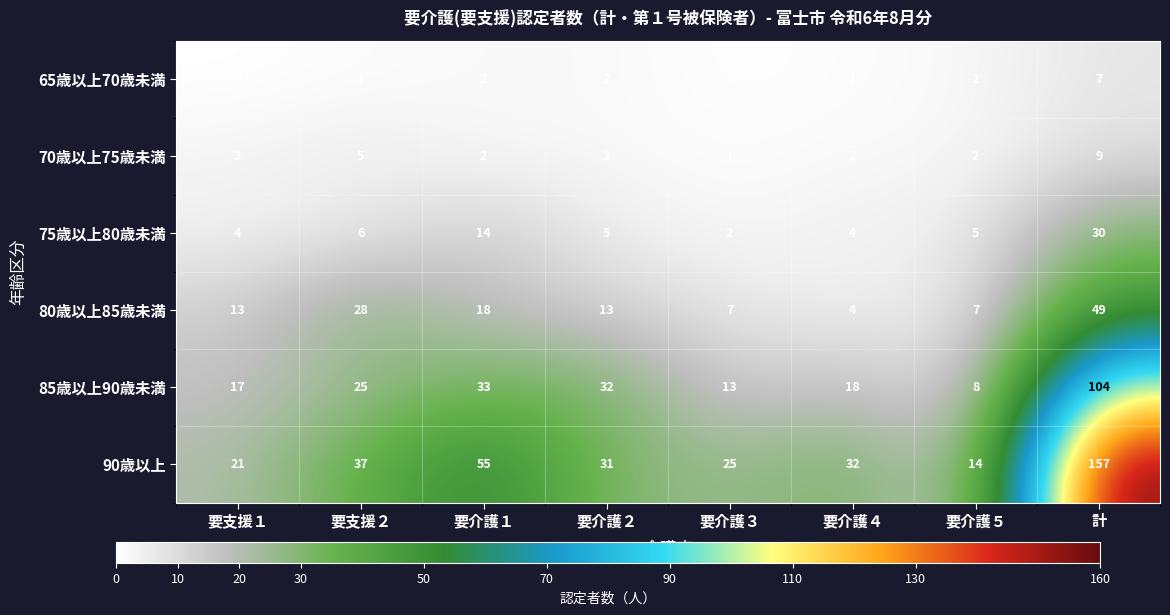

Where is 75歳以上80歳未満 nearest to the value 16?

要介護１